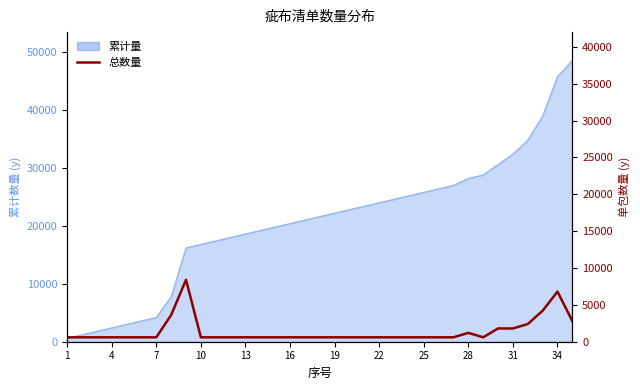

Reading left to right, transcribe all the data shown in this chart.

600	600	600	600	600	600	600	3621	8400	600	600	600	600	600	600	600	600	600	600	600	600	600	600	600	600	600	600	1200	600	1800	1800	2400	4200	6800	2800